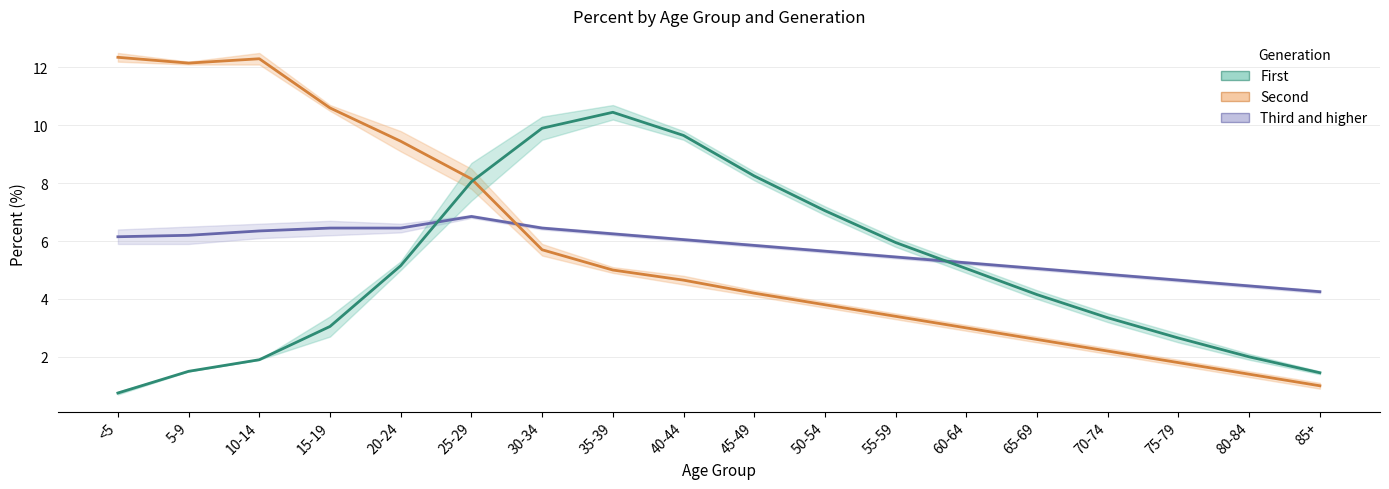

Reading left to right, what are all the values shown in this chart?

Third and higher: 6.2	6.2	6.3	6.5	6.4	6.8	6.5	6.2	6.0	5.8	5.7	5.5	5.2	5.0	4.8	4.7	4.5	4.2
Second: 12.3	12.1	12.3	10.6	9.4	8.2	5.7	5.0	4.7	4.2	3.8	3.4	3.0	2.6	2.2	1.8	1.4	1.0
First: 0.8	1.5	1.9	3.0	5.2	8.1	9.9	10.4	9.7	8.2	7.1	5.9	5.1	4.2	3.4	2.6	2.0	1.4